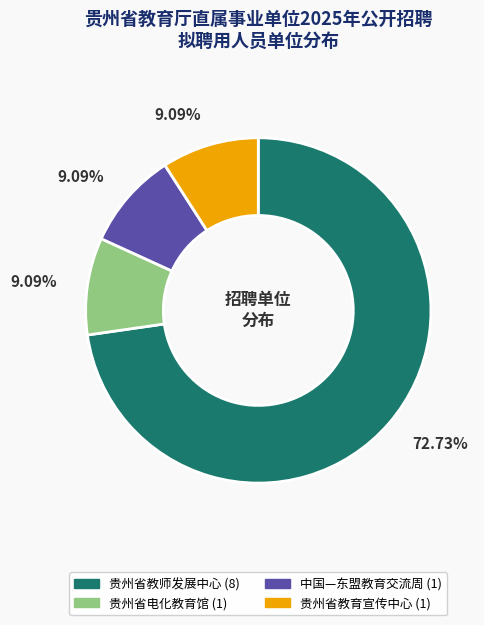

Does any single category account for the majority?

Yes